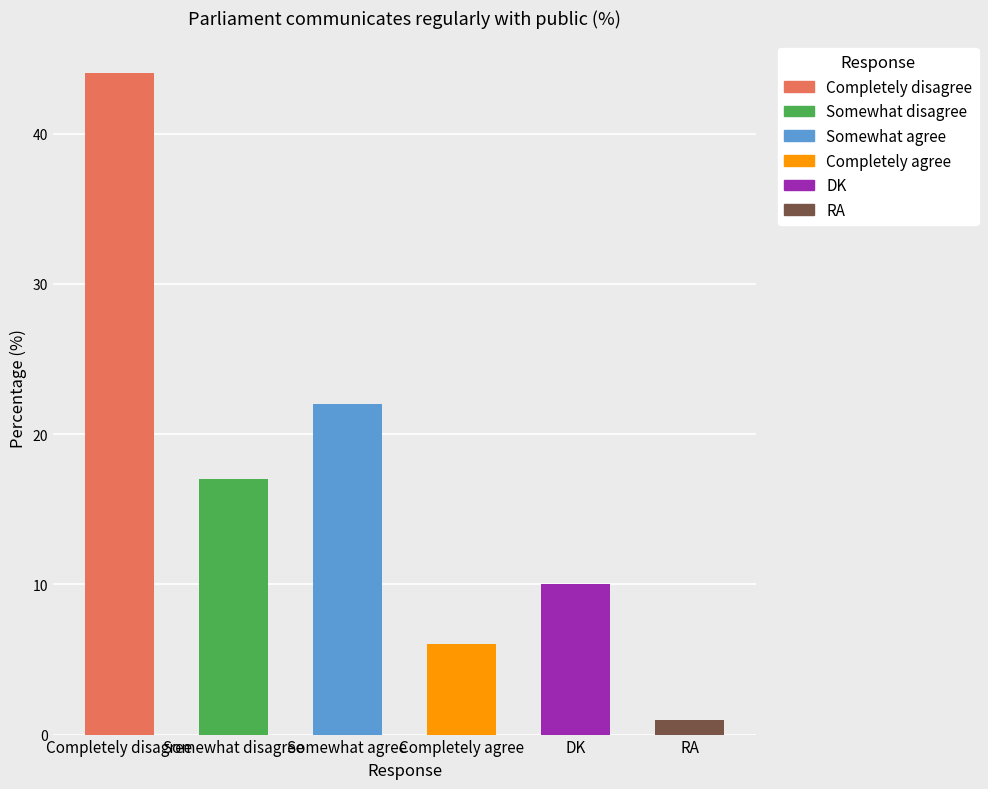

What is the change in value from Completely disagree to Somewhat disagree?

-27